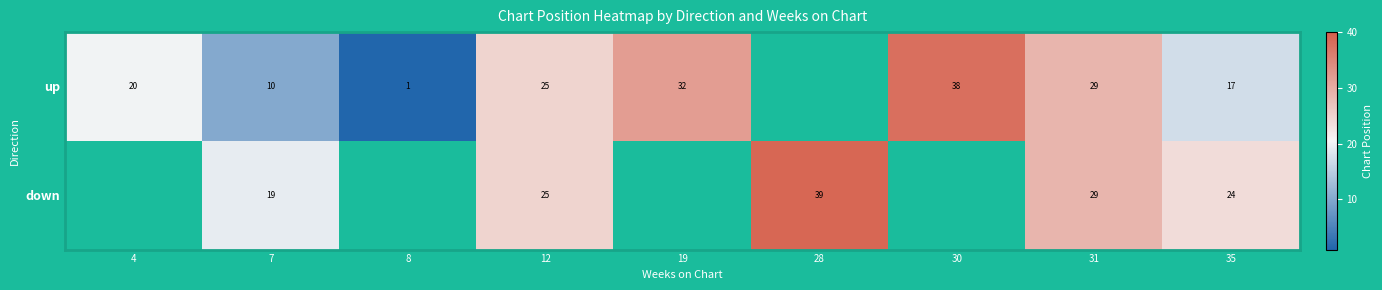

The value of down at 12 is 16.6. True or false?

False